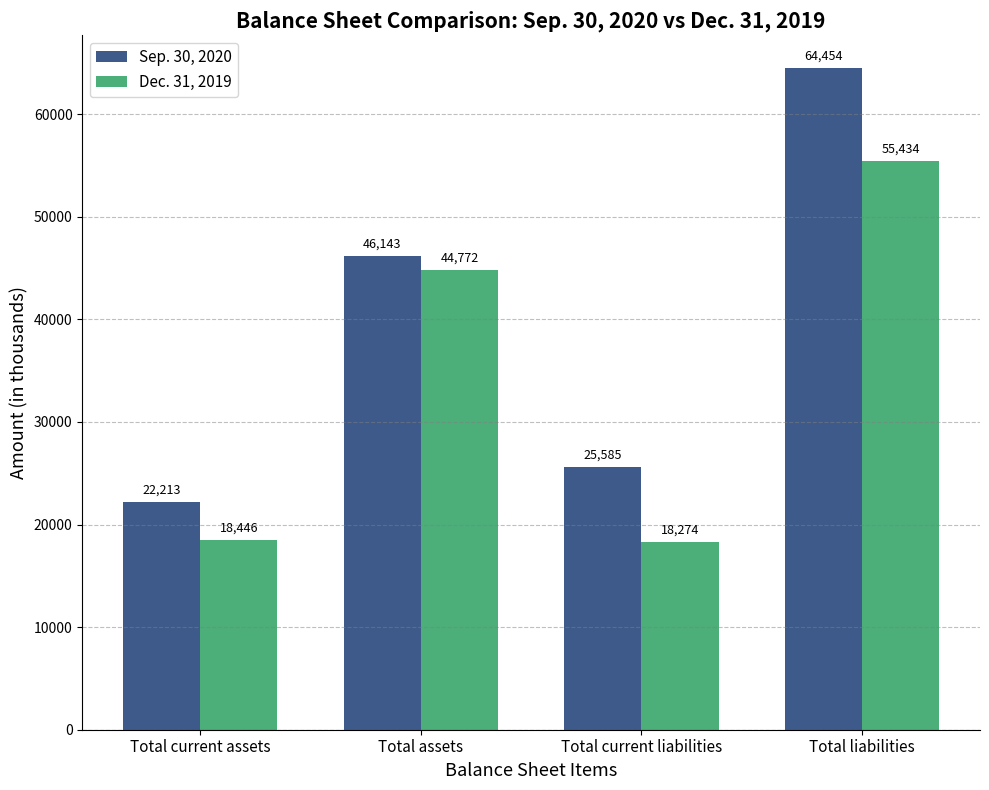

Which series has the largest range (max minus min)?

Sep. 30, 2020